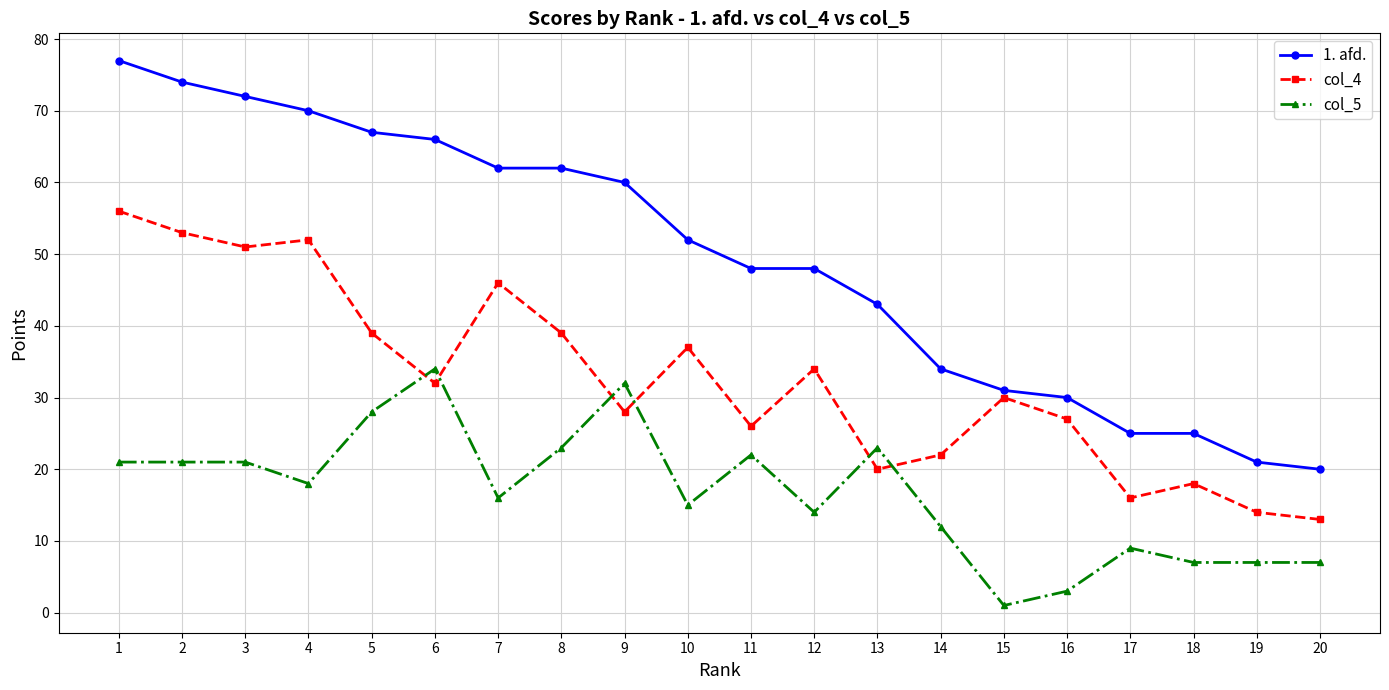

True or false: col_5 has more than 2 points higher than both neighbors.

True